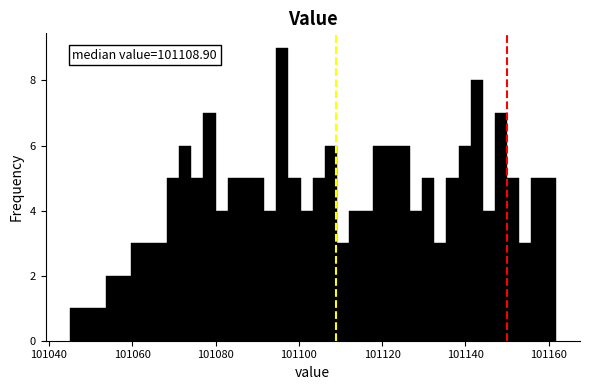

Around what value on the x-axis is the tallest bar? Give the approximate position of its centre, as read against the axis.

101096